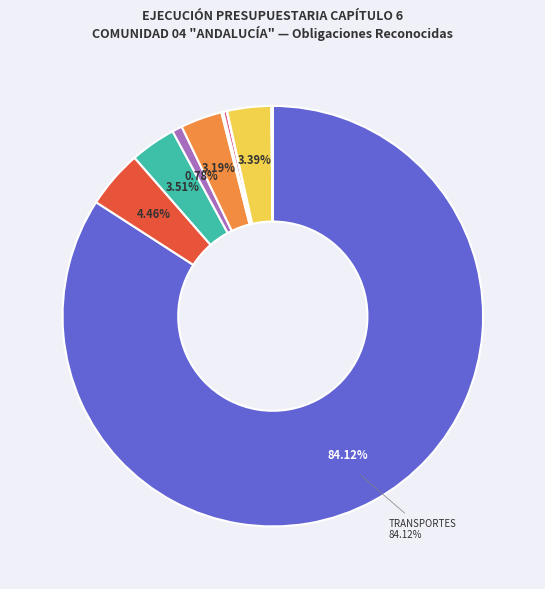

Which slice is the largest?

MINISTERIO DE TRANSPORTES